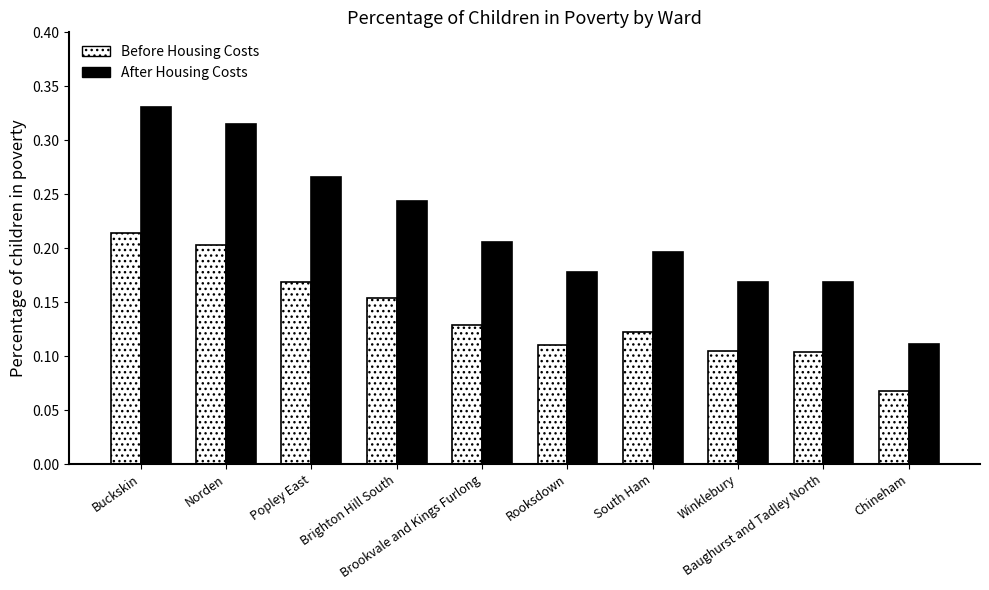

At which category is the sum across all series the highest?

Buckskin